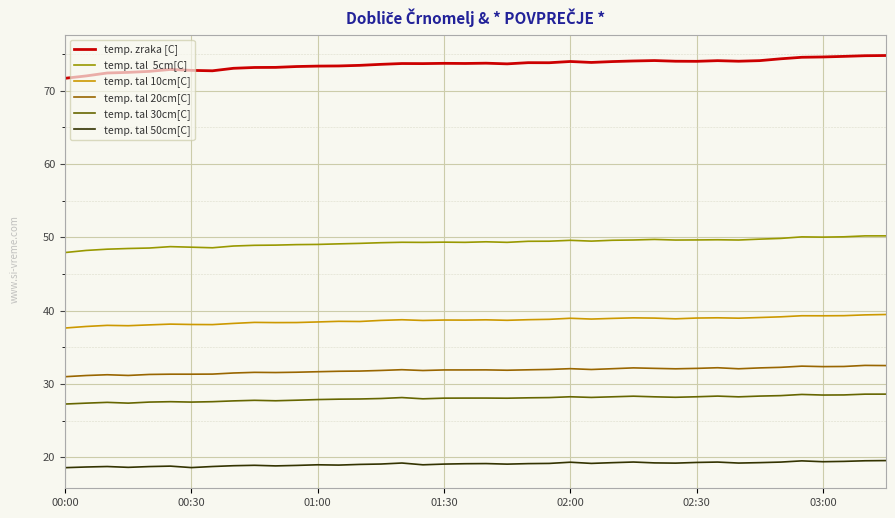

What is the maximum value shown in the chart?

74.8